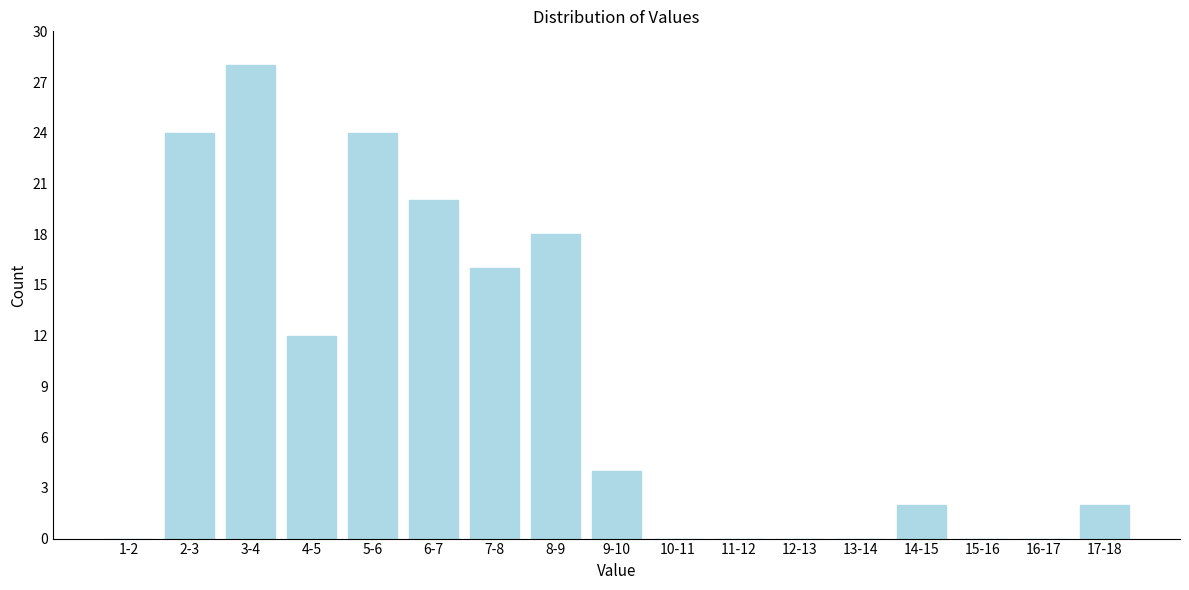

Reading left to right, transcribe all the data shown in this chart.

1-2=0	2-3=24	3-4=28	4-5=12	5-6=24	6-7=20	7-8=16	8-9=18	9-10=4	10-11=0	11-12=0	12-13=0	13-14=0	14-15=2	15-16=0	16-17=0	17-18=2